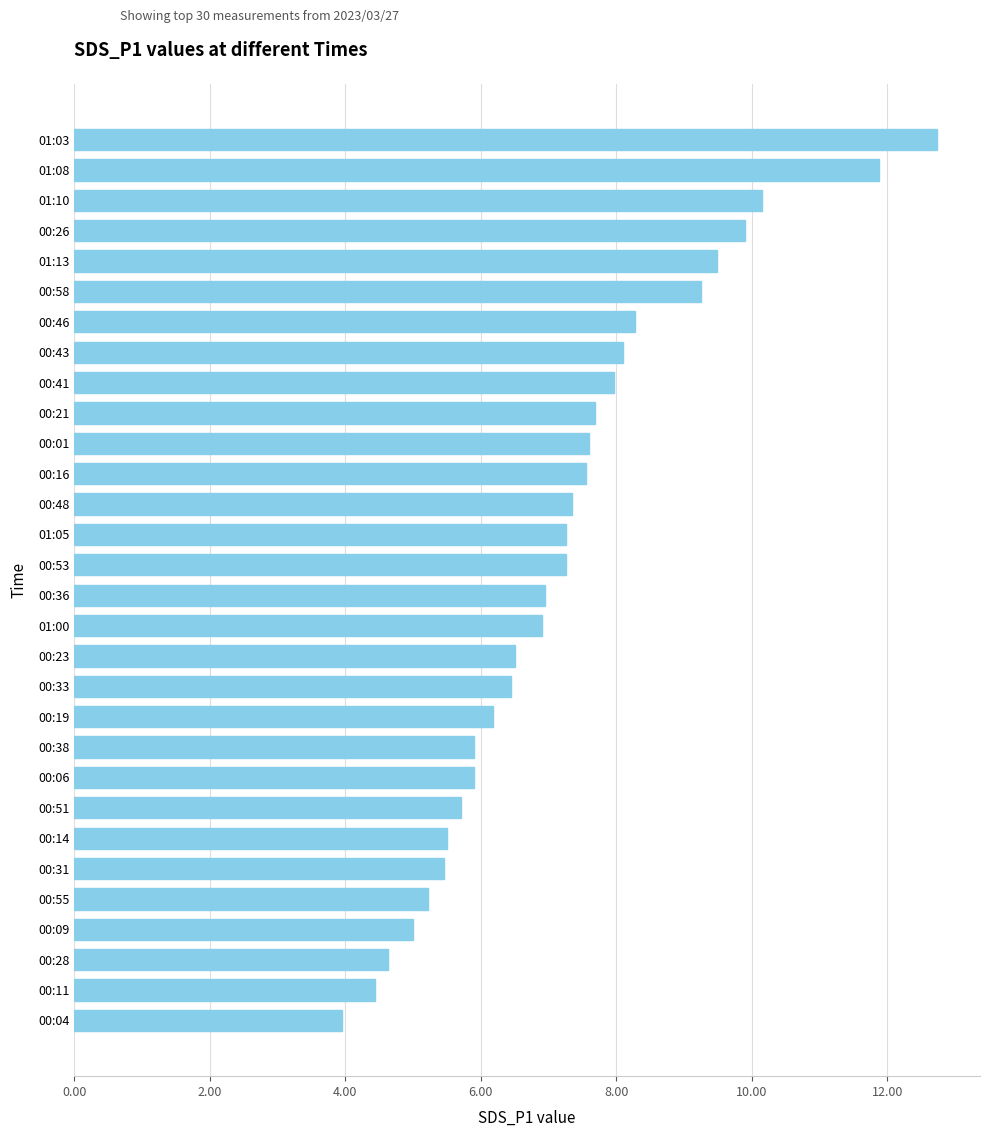

What is the maximum value shown in the chart?

12.7